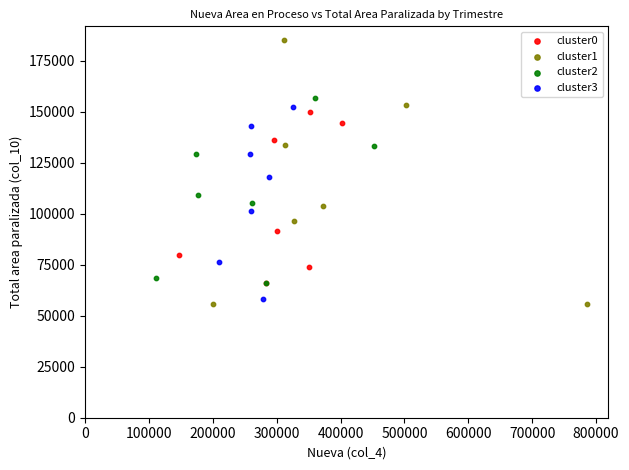

Which series contains the highest Y value?

cluster1